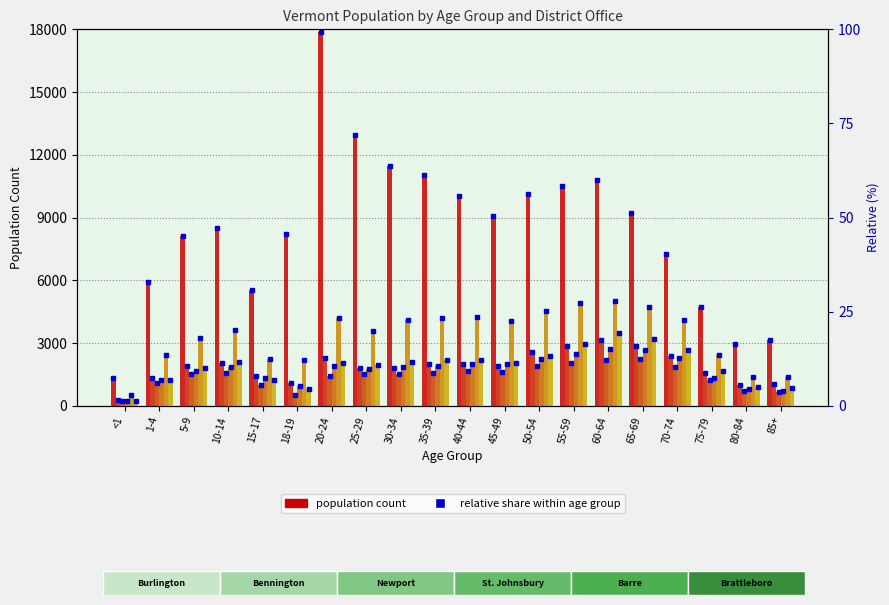

True or false: Brattleboro has a value of 1058 at 50-54.

False